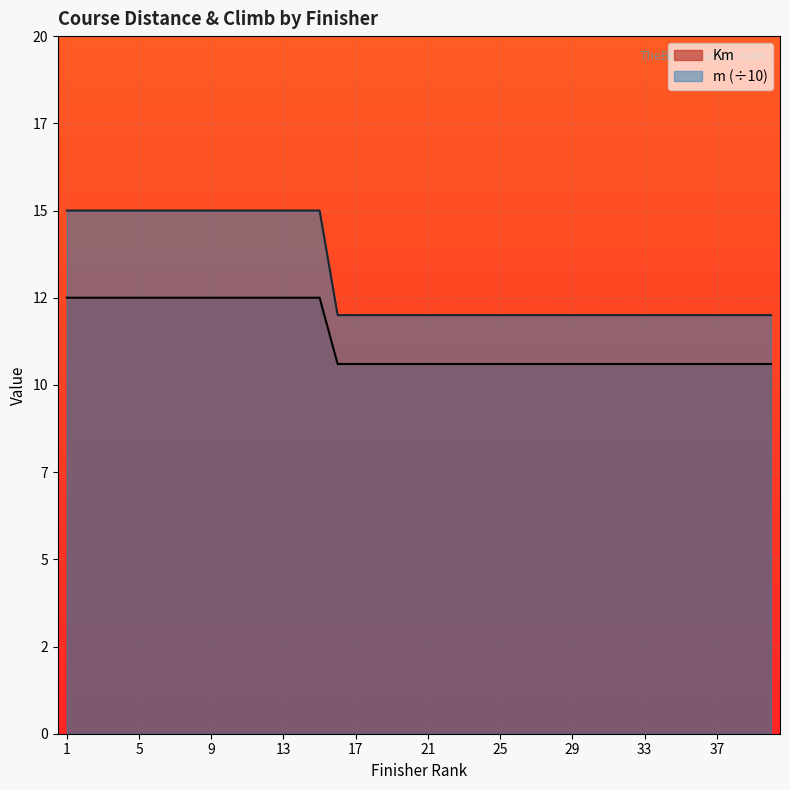

At how many categories does at least one series exceed 12?

15